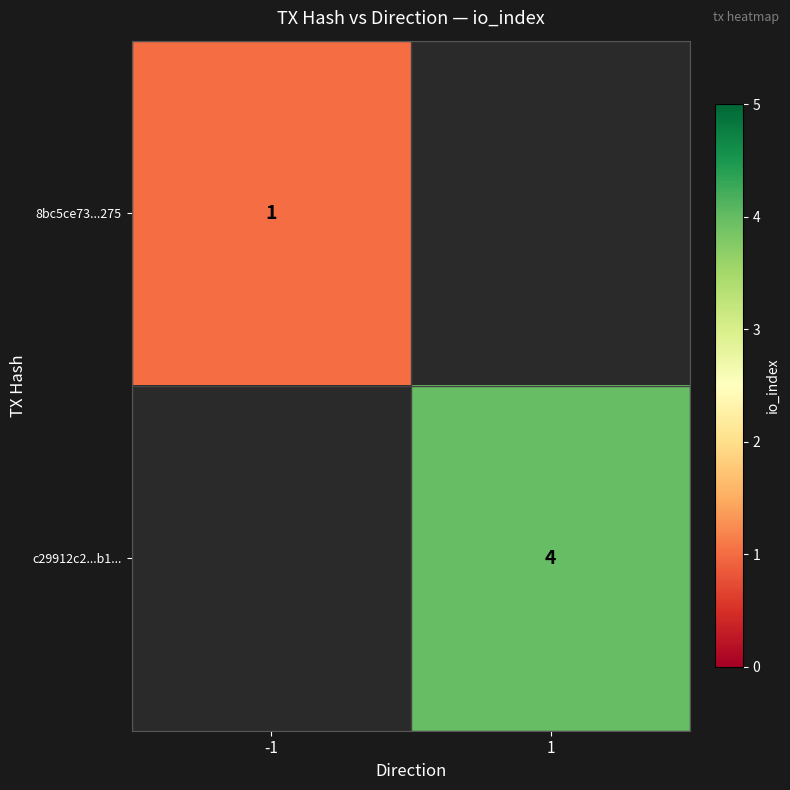

The 8bc5ce73...275 series shows 1 at -1. True or false?

True